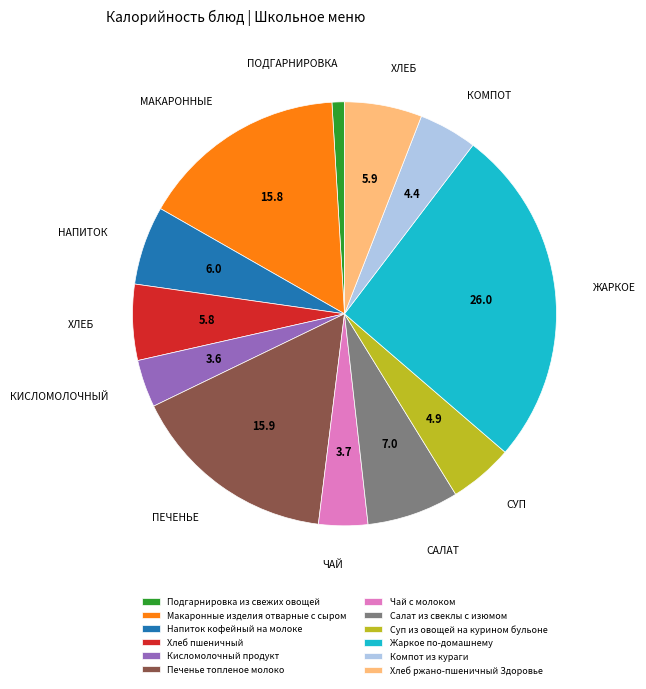

How many segments does this pie chart have?

12